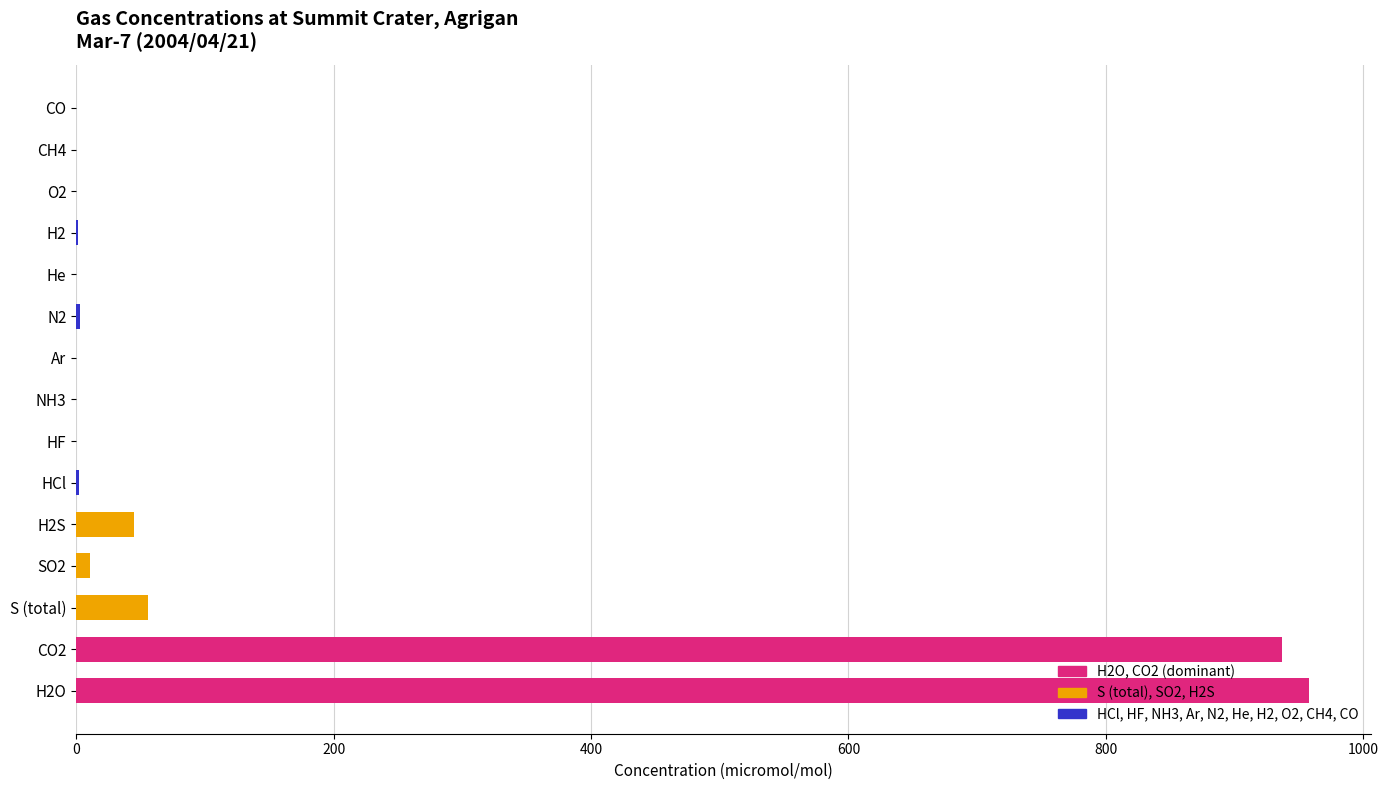

What is the change in value from CO2 to He?

-937.0